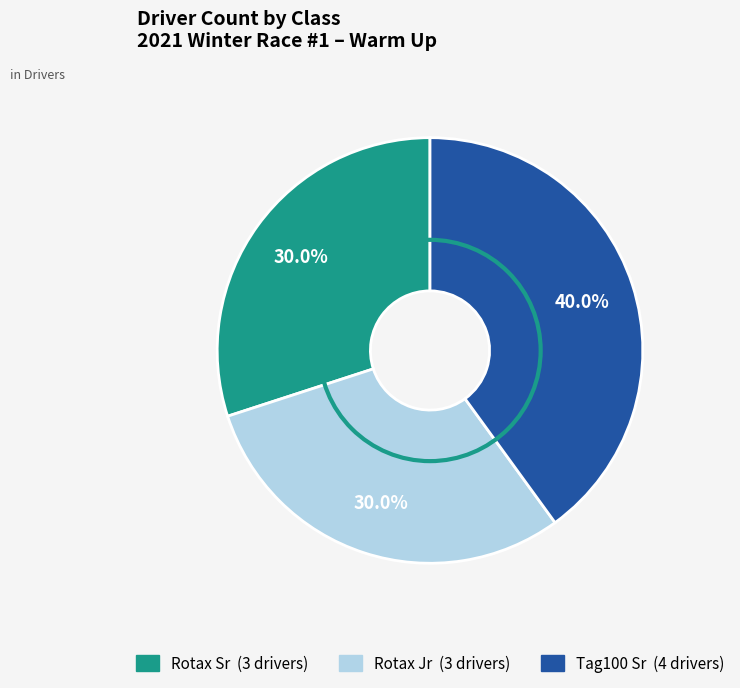

To the nearest percent, what portion does Tag100 Sr represent?

40%